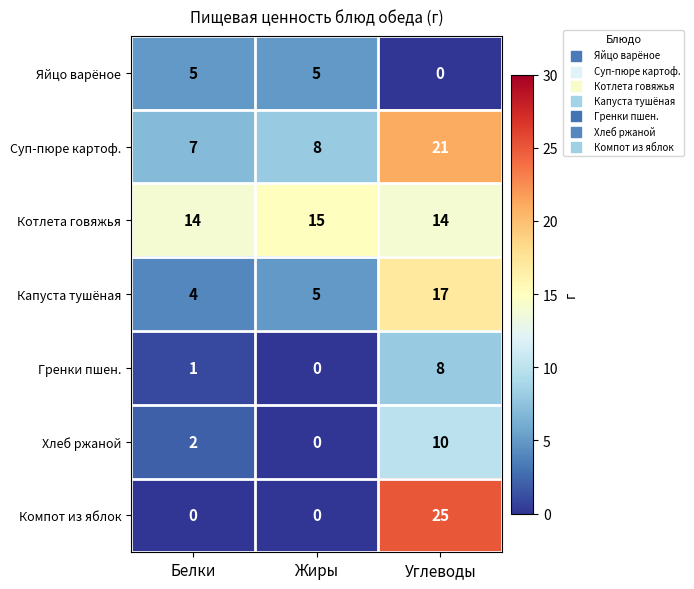

What is the sum of all Яйцо варёное values?

10